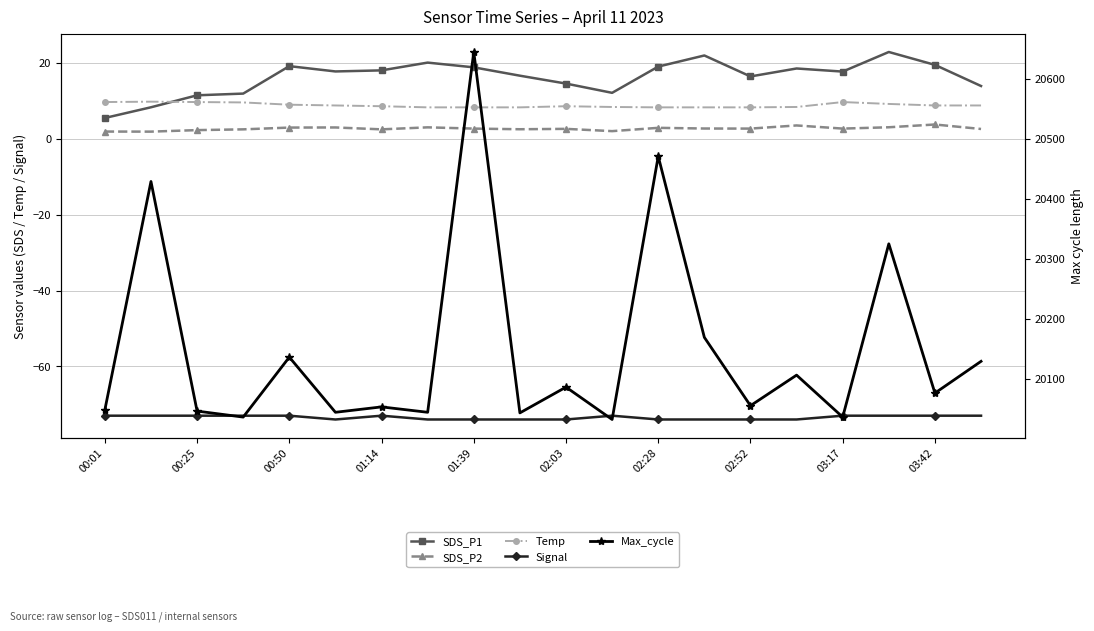

True or false: Signal and SDS_P2 intersect in this chart.

False